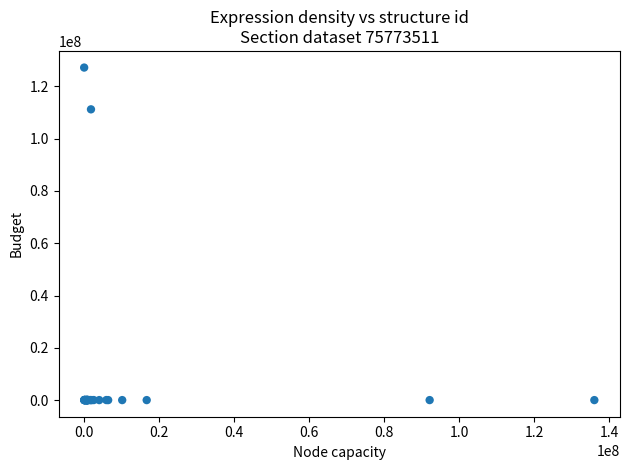

What Y value in the scatter plot is closest to 63600823?

111220878